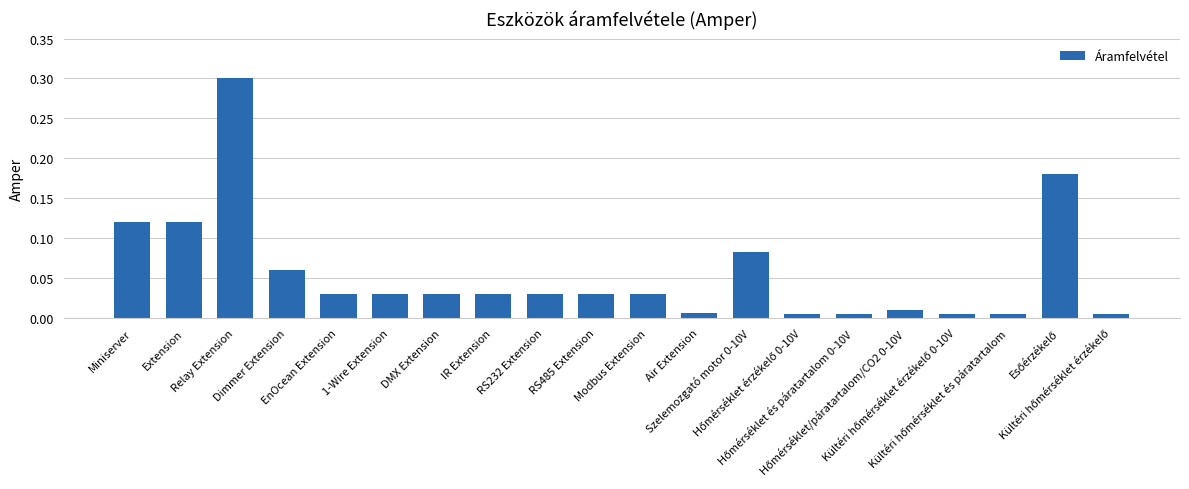

What is the maximum value shown in the chart?

0.3